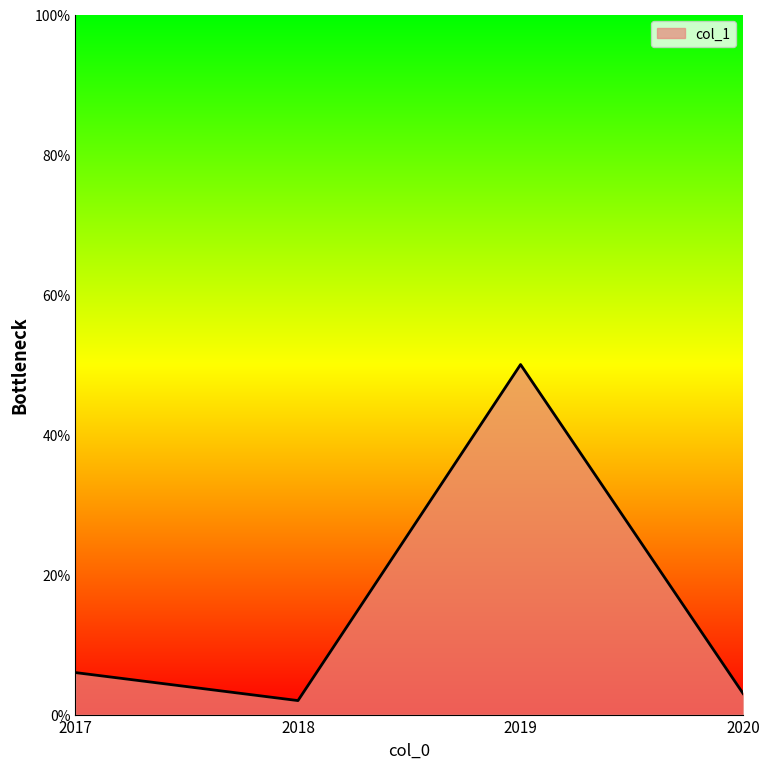

What is the difference between the second highest and second lowest values?

3